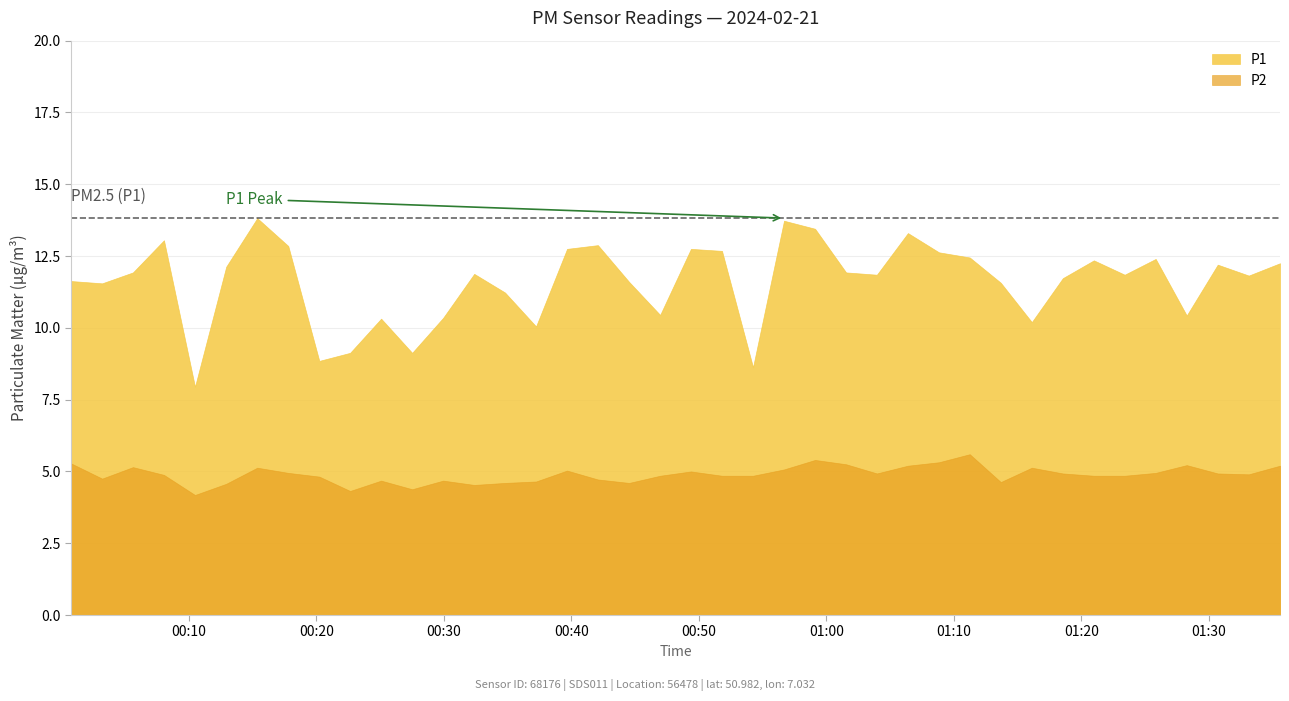

What is the sum of all P1 values?

463.7